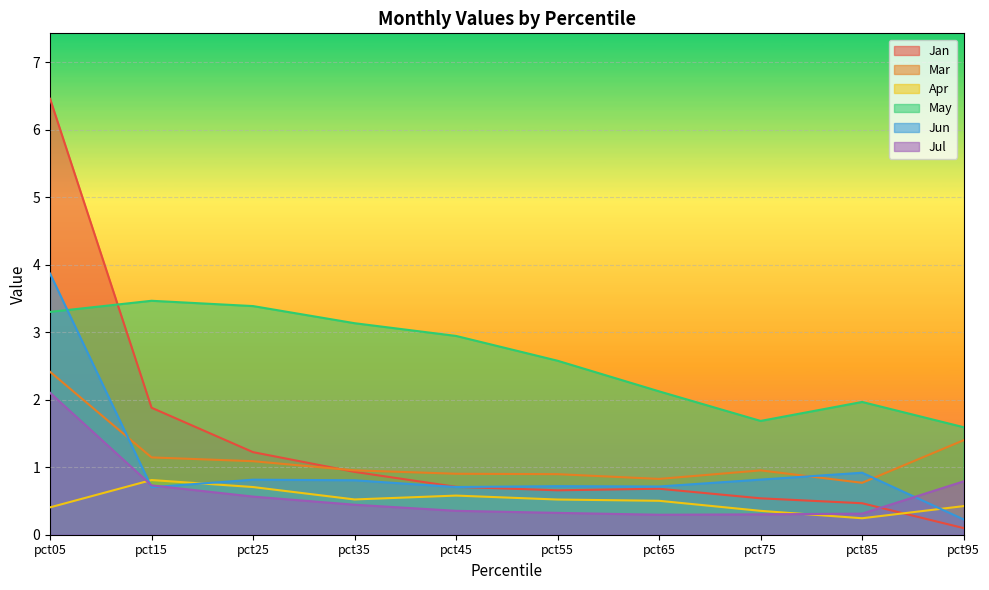

Which series has the widest spread of values?

Jan